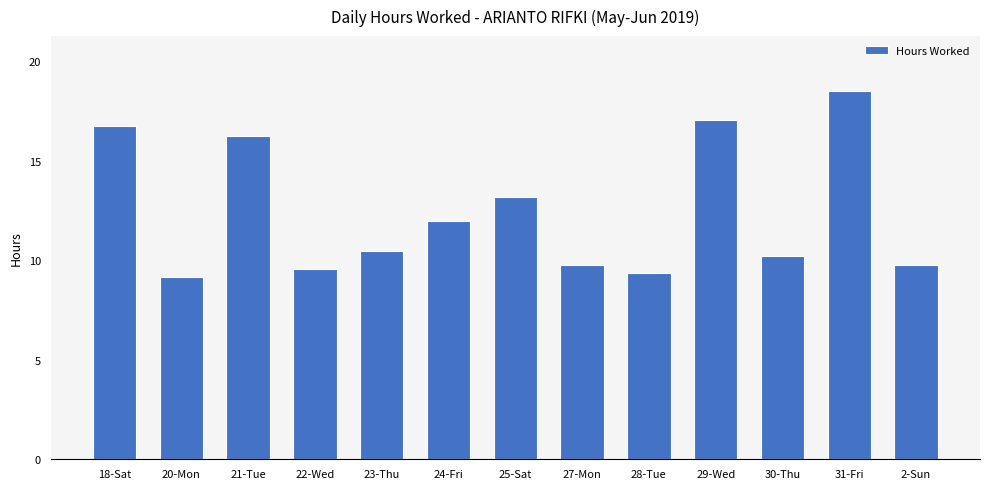

What is the difference between the values at 20-Mon and 30-Thu?

1.1